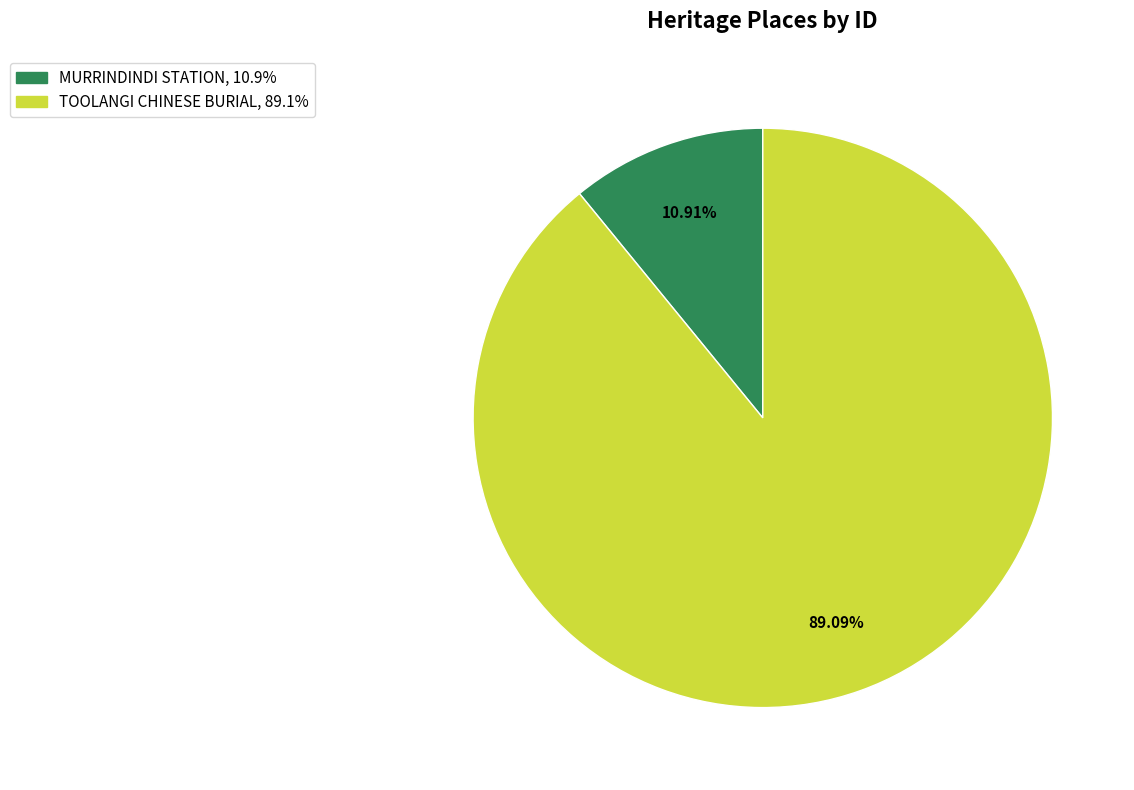

Which slice is the largest?

TOOLANGI CHINESE BURIAL